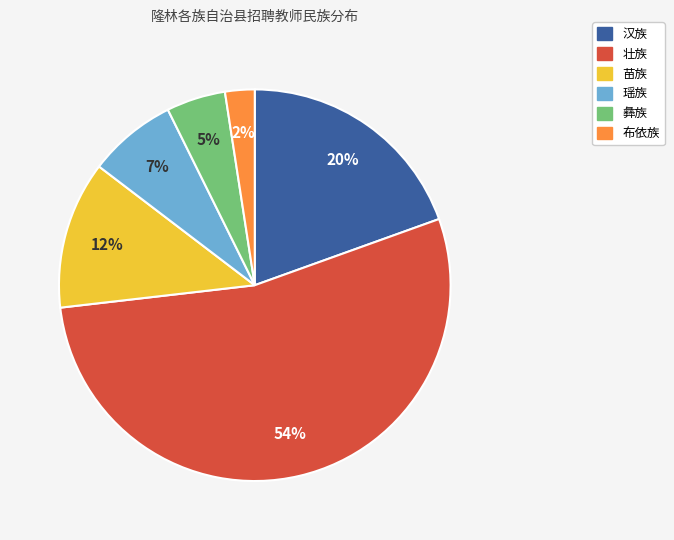

How many segments does this pie chart have?

6